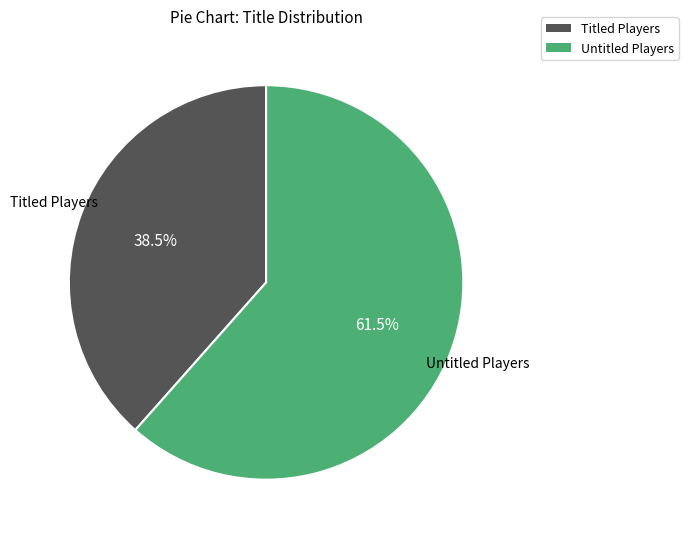

Does any single category account for the majority?

Yes